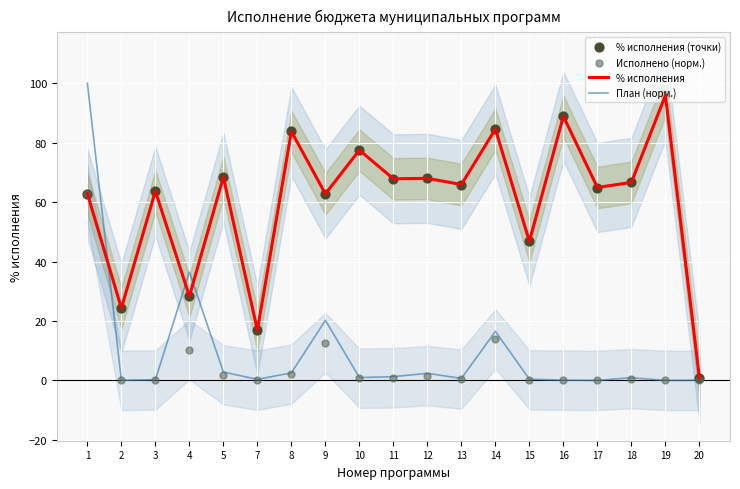

Is the value of % исполнения at 8 greater than the value of % исполнения (точки) at 17?

Yes